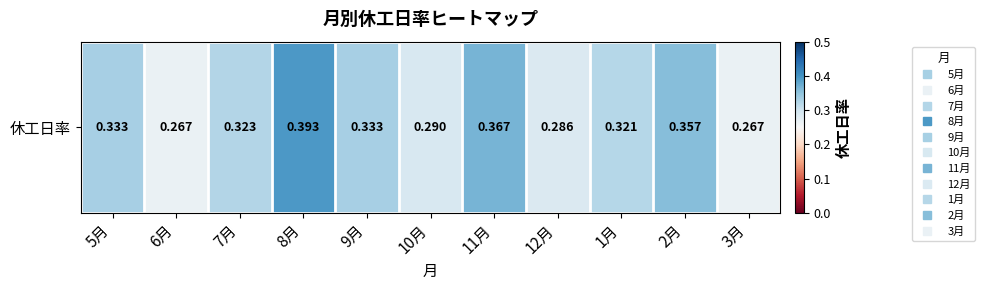

The value at 5月 is 0.2. True or false?

False